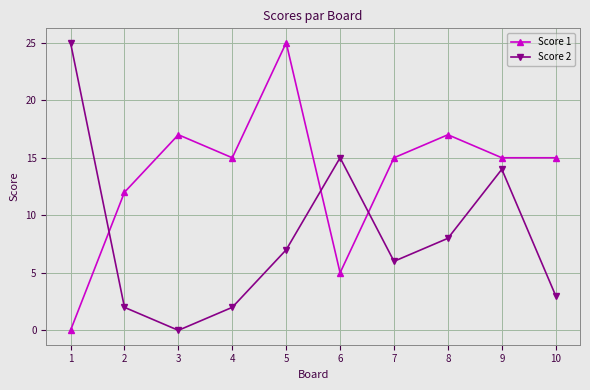

What is the value of the Score 1 point at the 4th from the left?

15